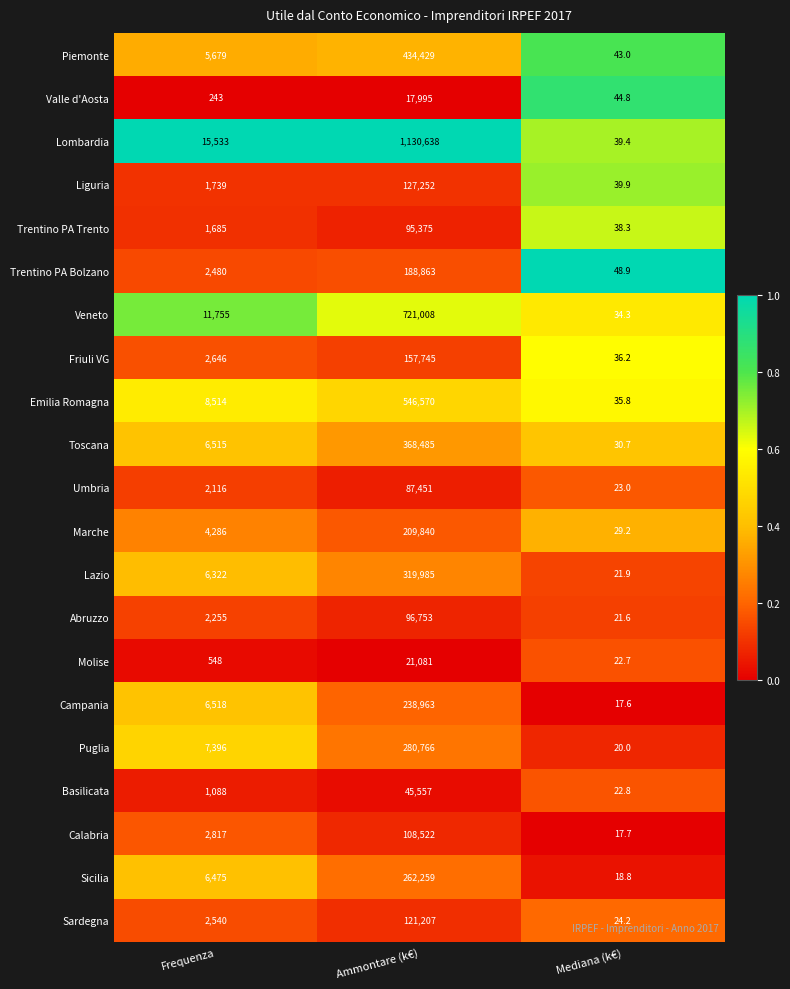

At which label is Emilia Romagna closest to 273302?

Frequenza